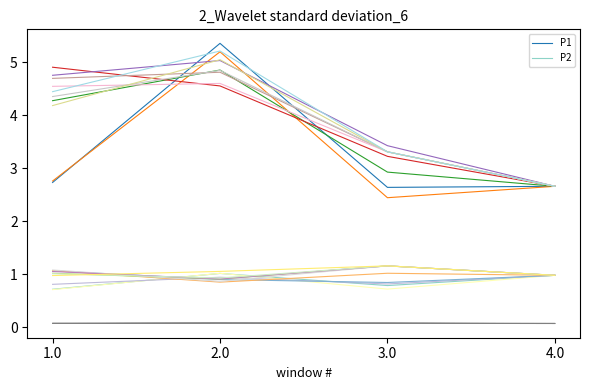

At which label does P2_std_0 reach its minimum?

1.0